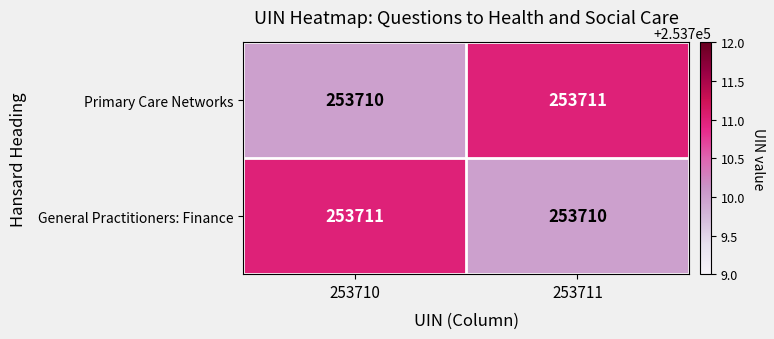

Is the value of Primary Care Networks at 253710 greater than the value of General Practitioners: Finance at 253710?

No